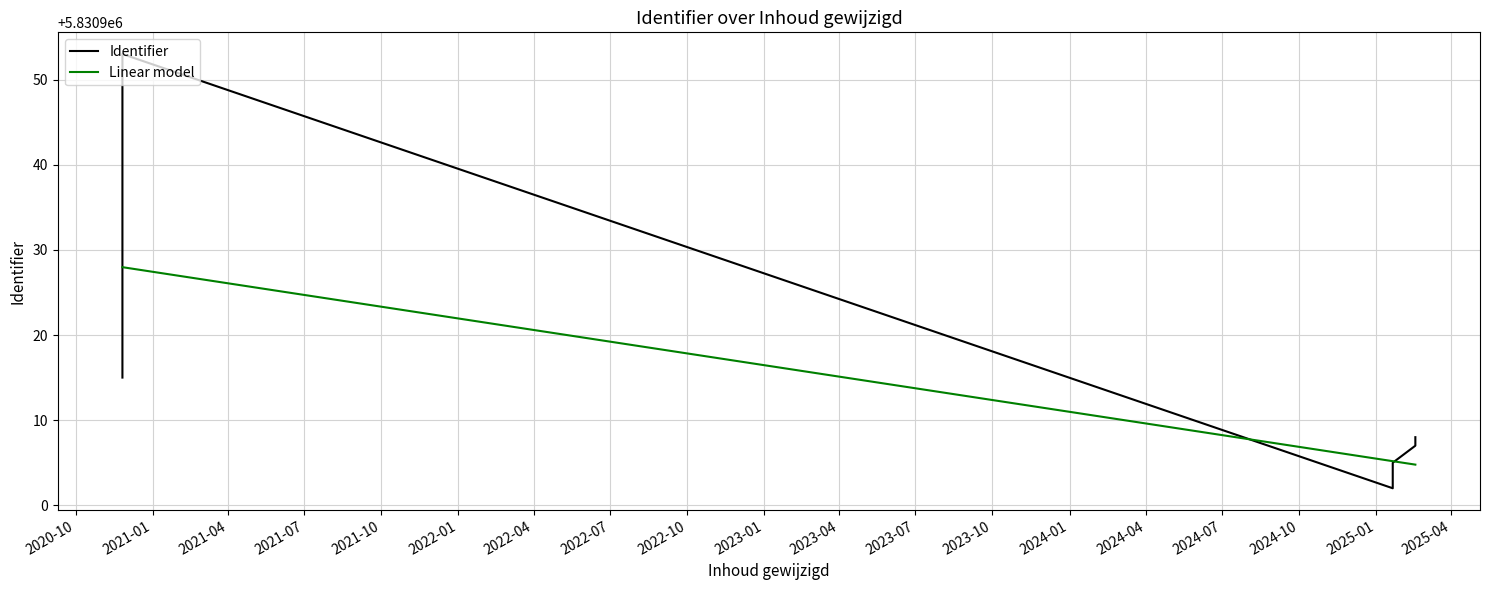

Which series has the largest total across all categories?

Linear model